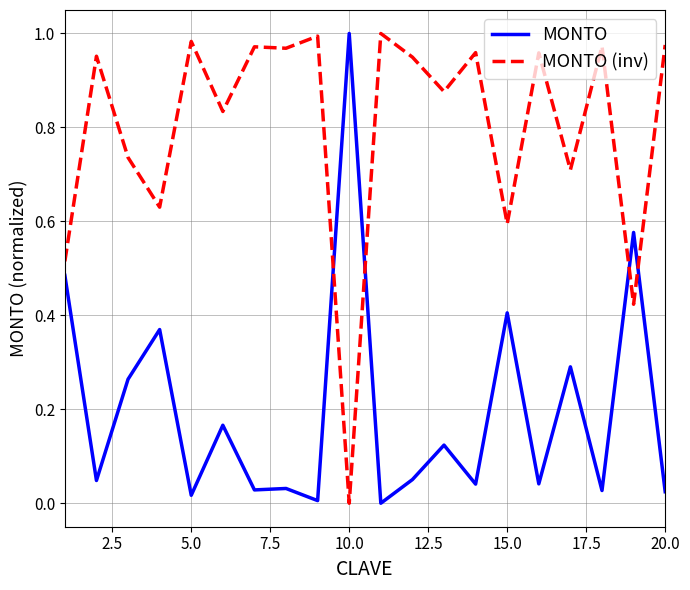

Which series has the largest total across all categories?

MONTO (inv)